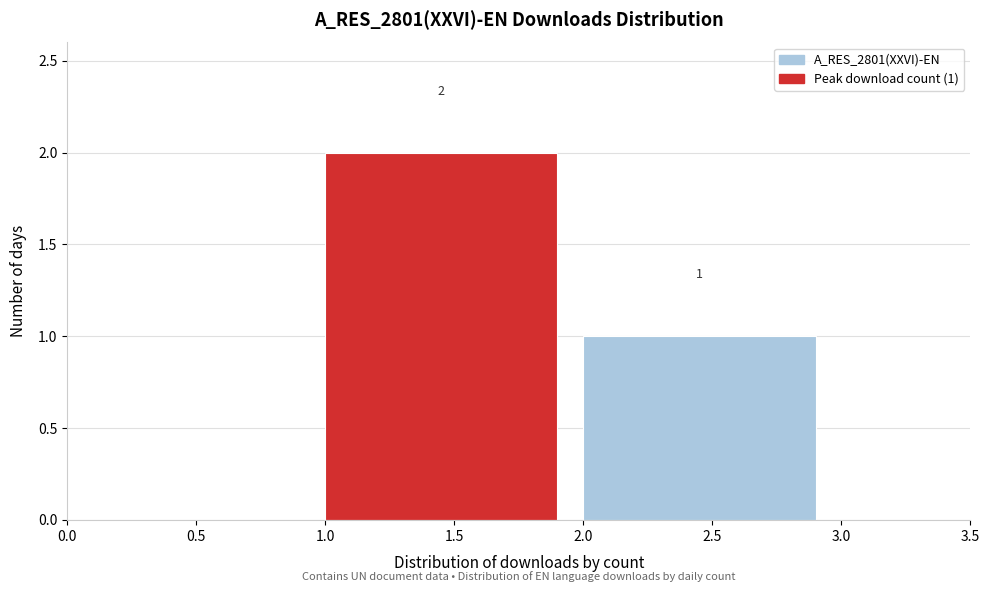

Which range on the x-axis has the tallest bar?

1.0 to 2.0